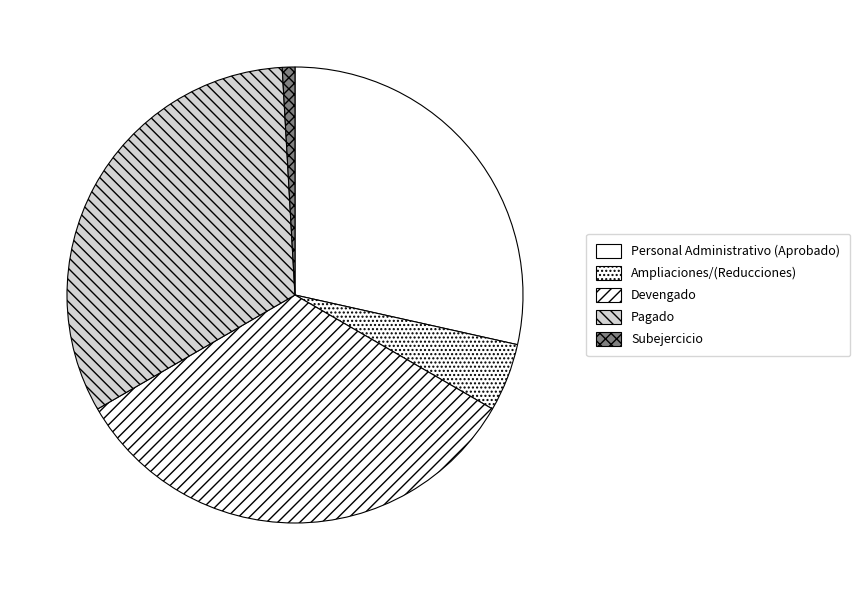

What percentage is NOT represented by Devengado?

66.7%